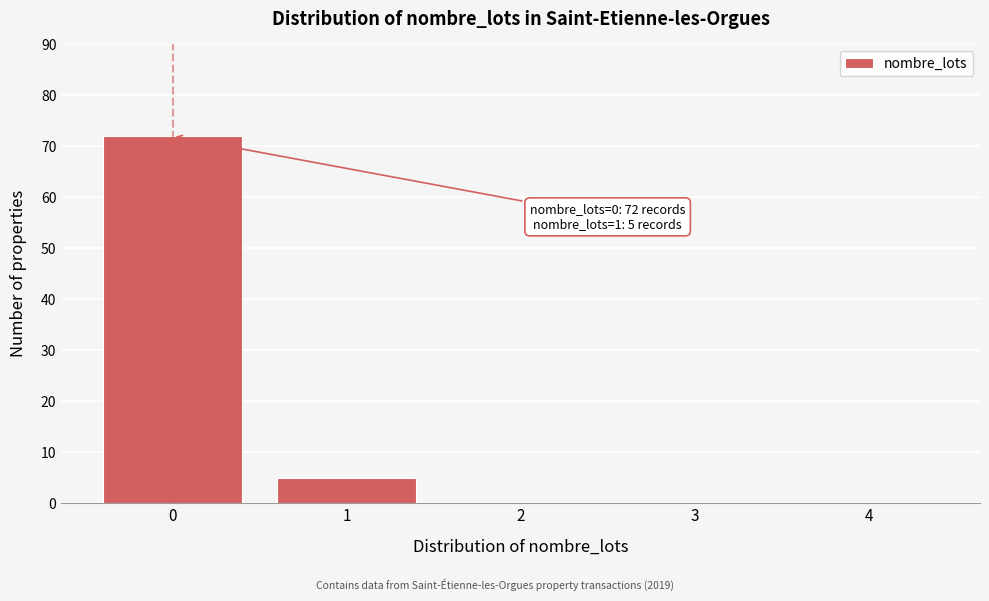

Reading right to left, extract all data points from this chart.

4=0	3=0	2=0	1=5	0=72